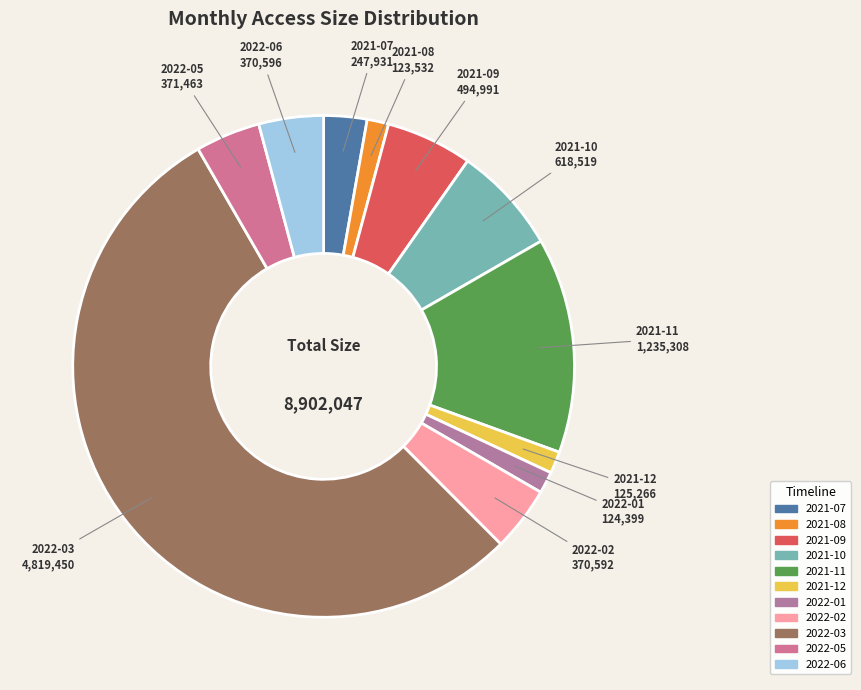

Which has a higher value, 2022-02 or 2021-12?

2022-02